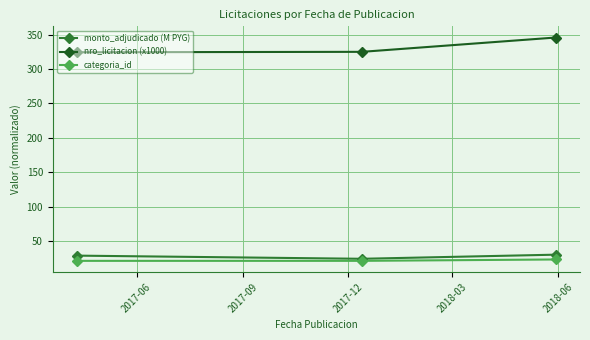

Which series has the largest total across all categories?

nro_licitacion (x1000)